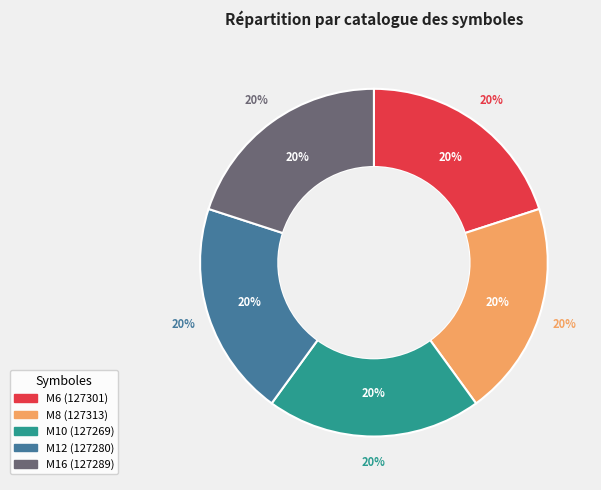

What is the change in value from M8 to M10?

-44